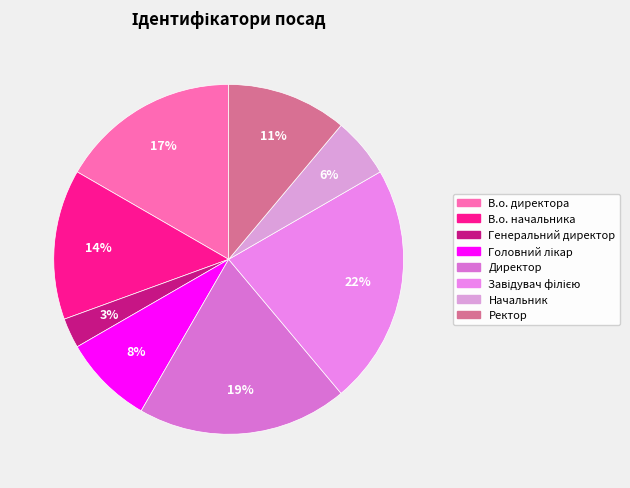

Does Ректор account for over 50% of the chart?

No